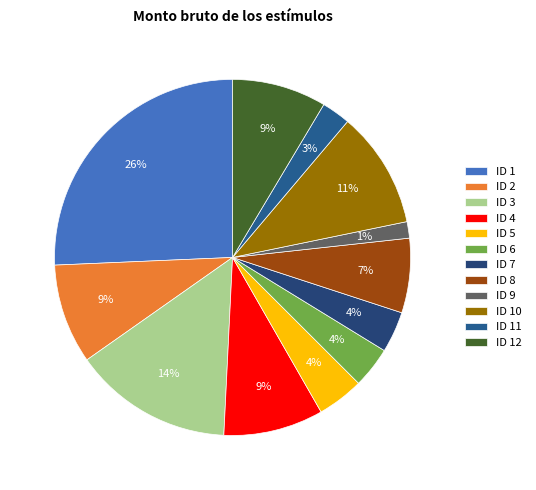

To the nearest percent, what is the difference between the ID 6 and ID 4 slice percentages?

5%